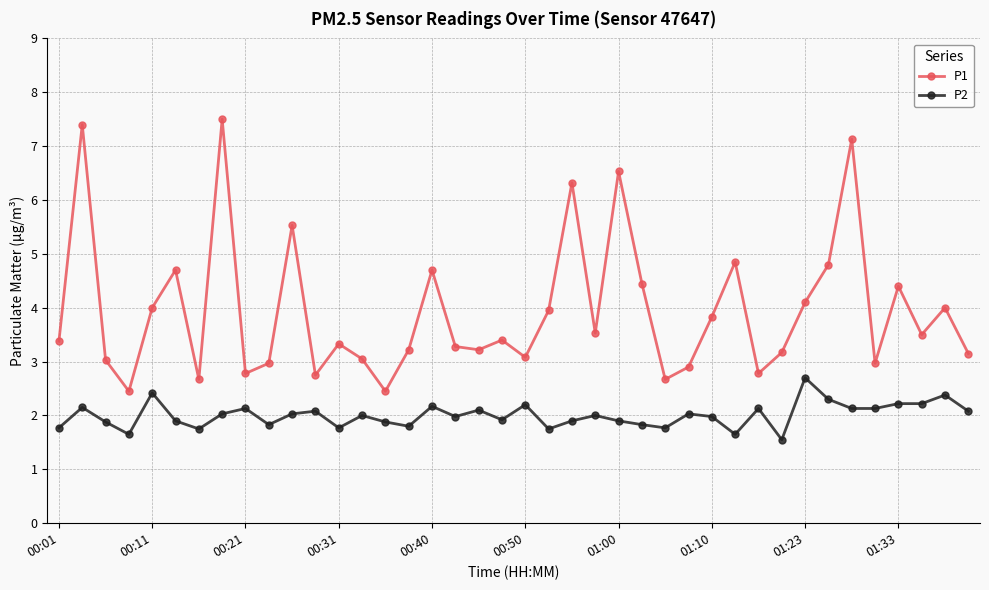

What is the value of the P1 point at the 29th from the left?

3.8